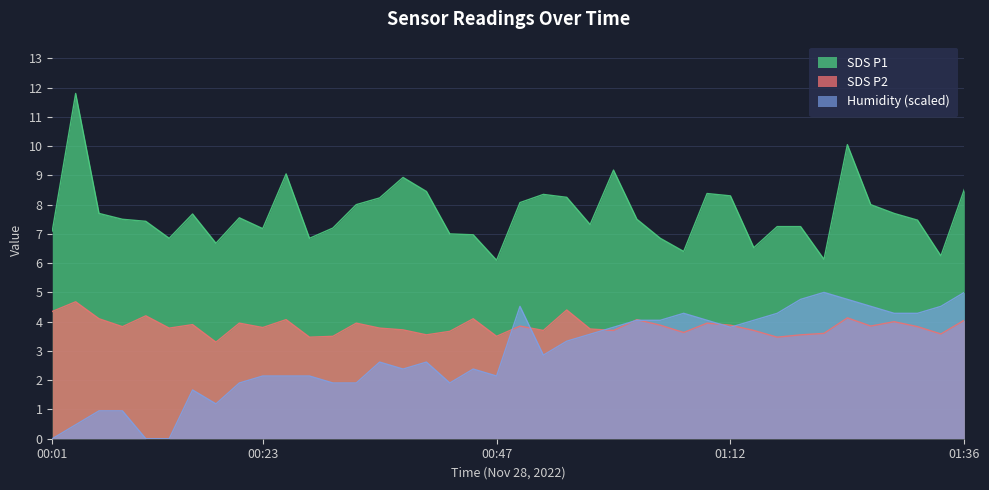

The SDS_P2 series shows 3.6 at 01:21. True or false?

True